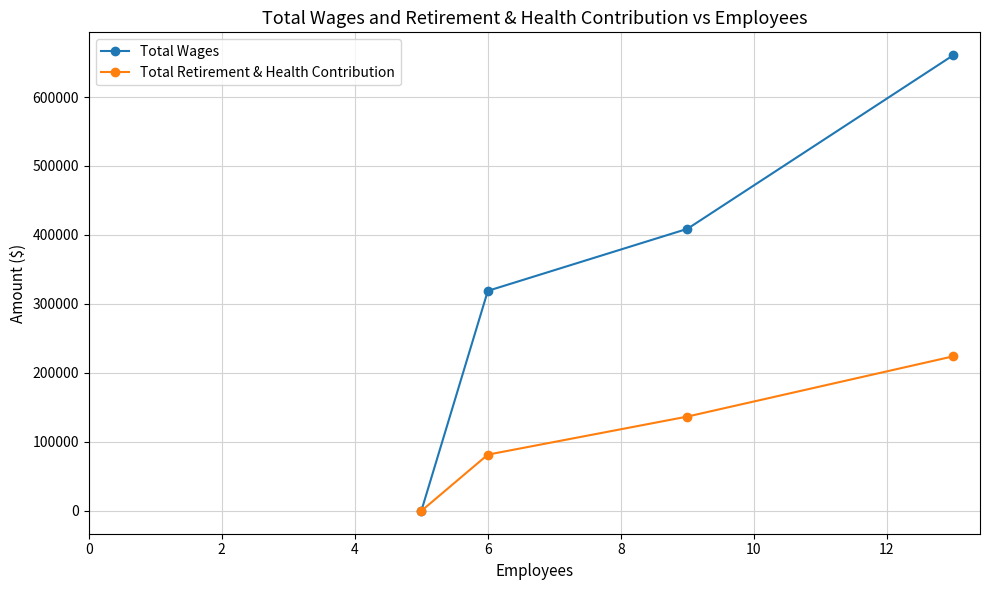

Reading left to right, transcribe all the data shown in this chart.

Total Wages: 0	319003	408890	660706
Total Retirement & Health Contribution: 0	81607	136782	224158